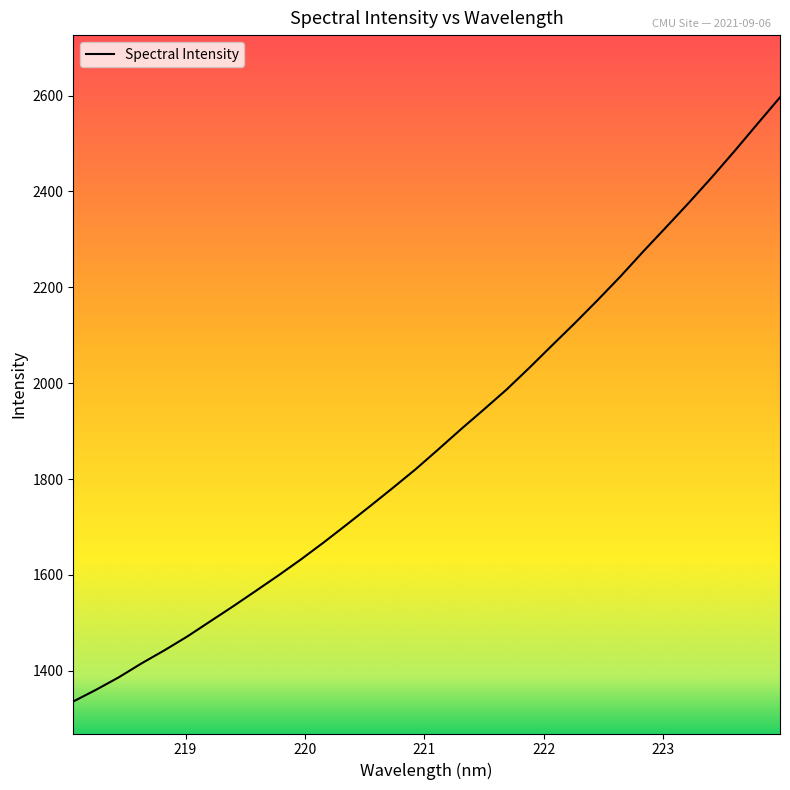

What is the sum of all values?

60325.7